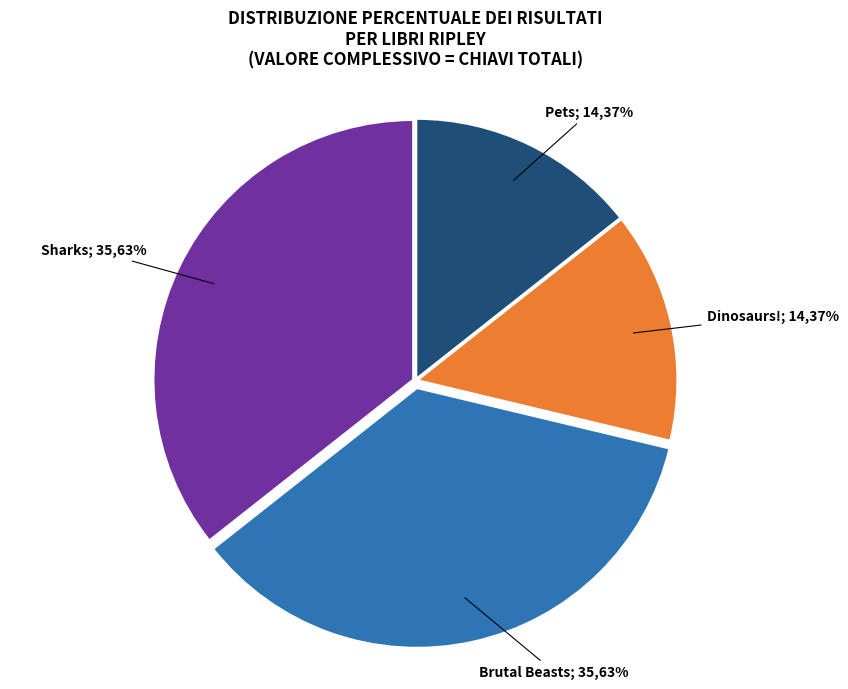

Is it true that Ripley Readers LEVEL4 Dinosaurs! is 14% of the pie?

True